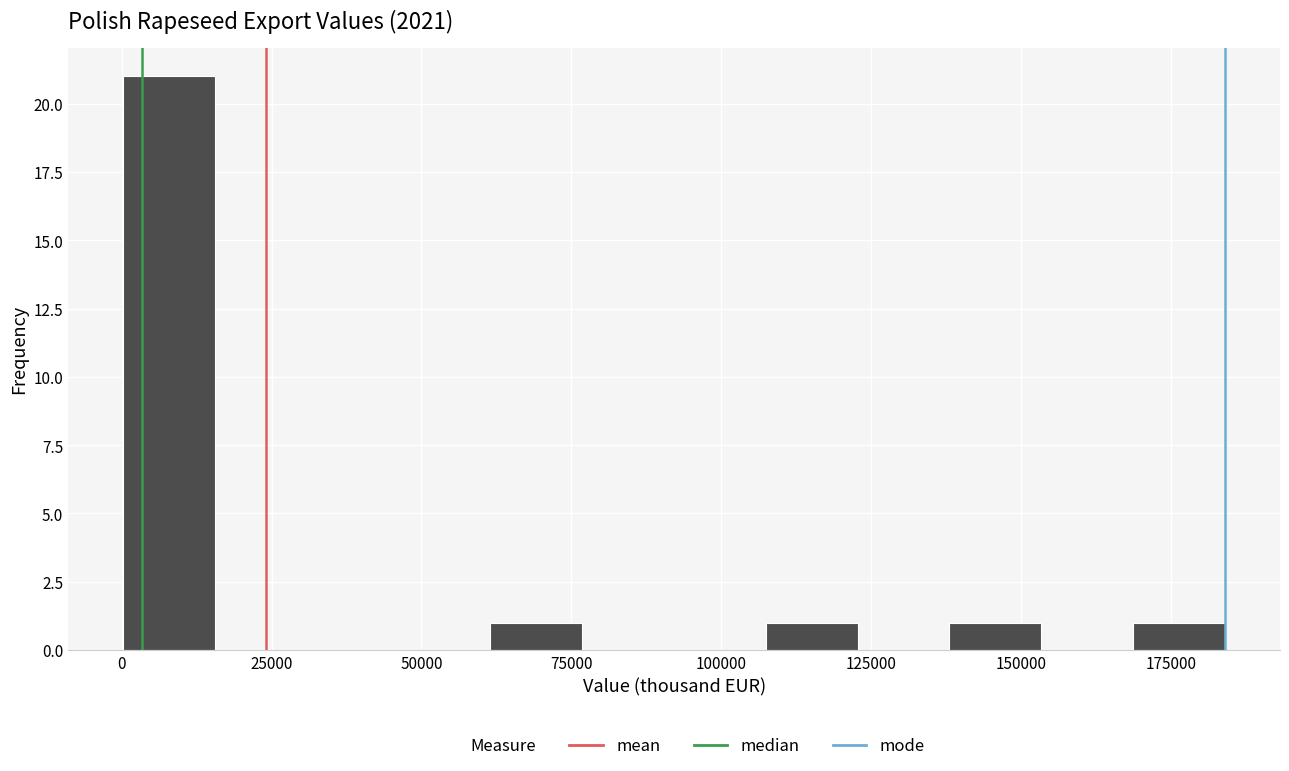

Around what value on the x-axis is the tallest bar? Give the approximate position of its centre, as read against the axis.

10000